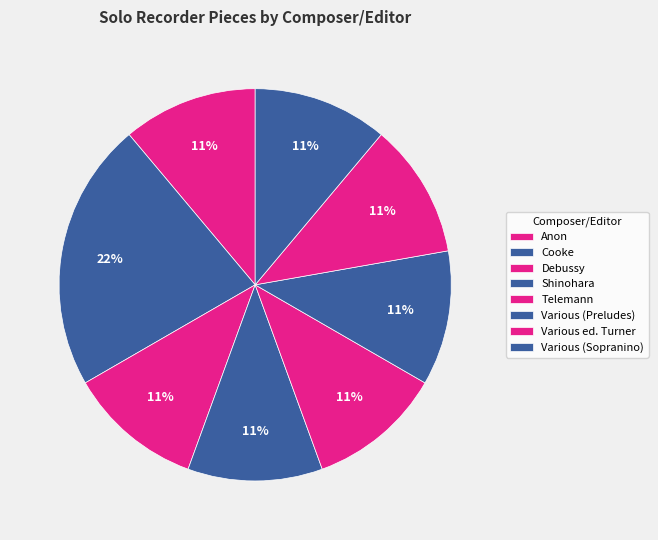

Does Various ed. Turner represent more than half of the total?

No